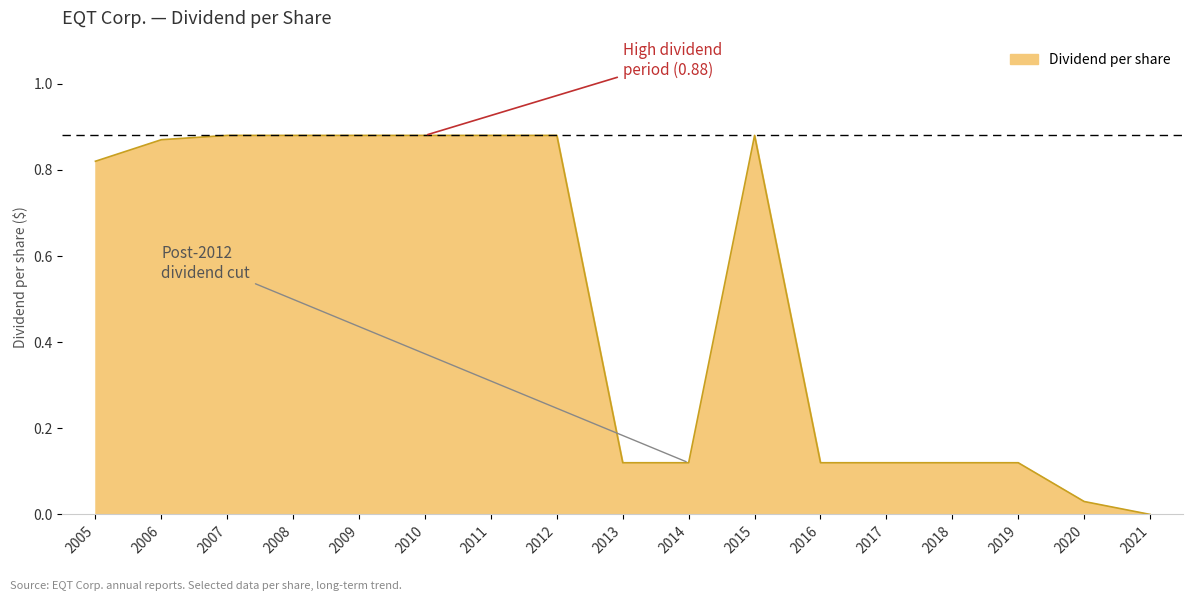

What is the change in value from 2015 to 2021?

-0.9